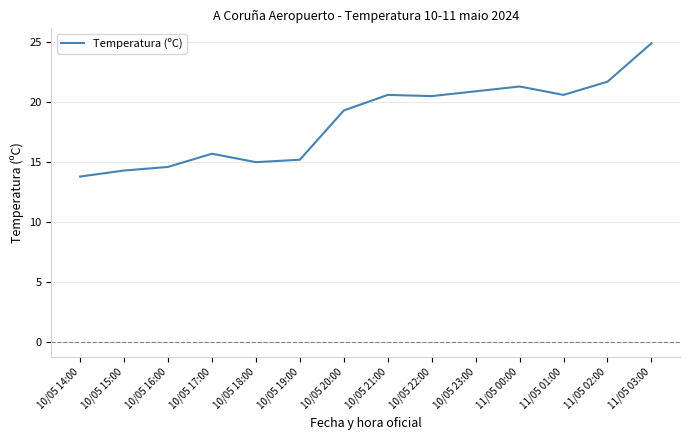

What is the sum of all values?

258.4